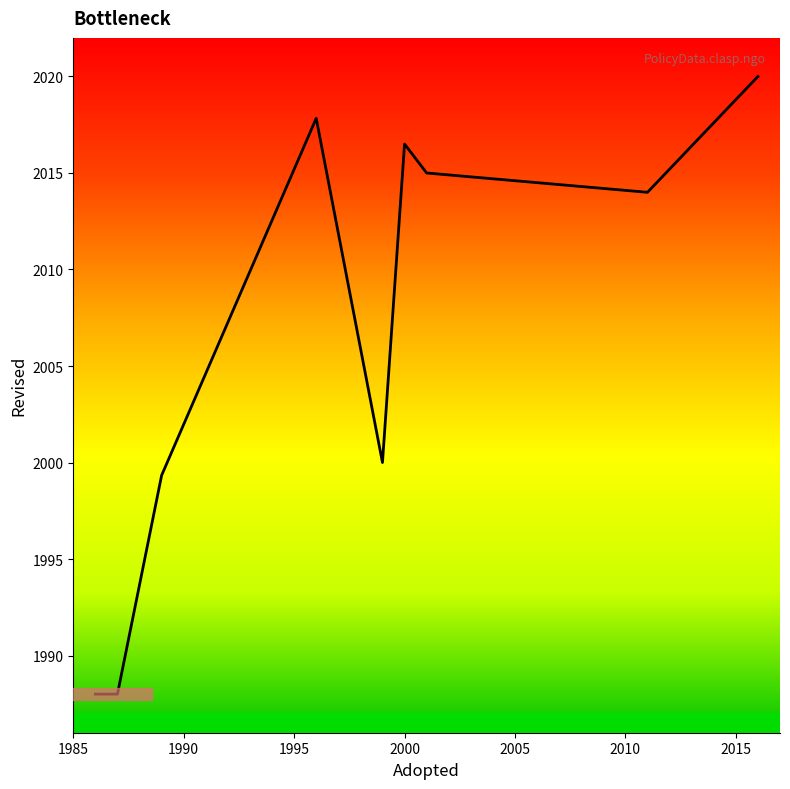

What is the minimum value shown in the chart?

1988.0